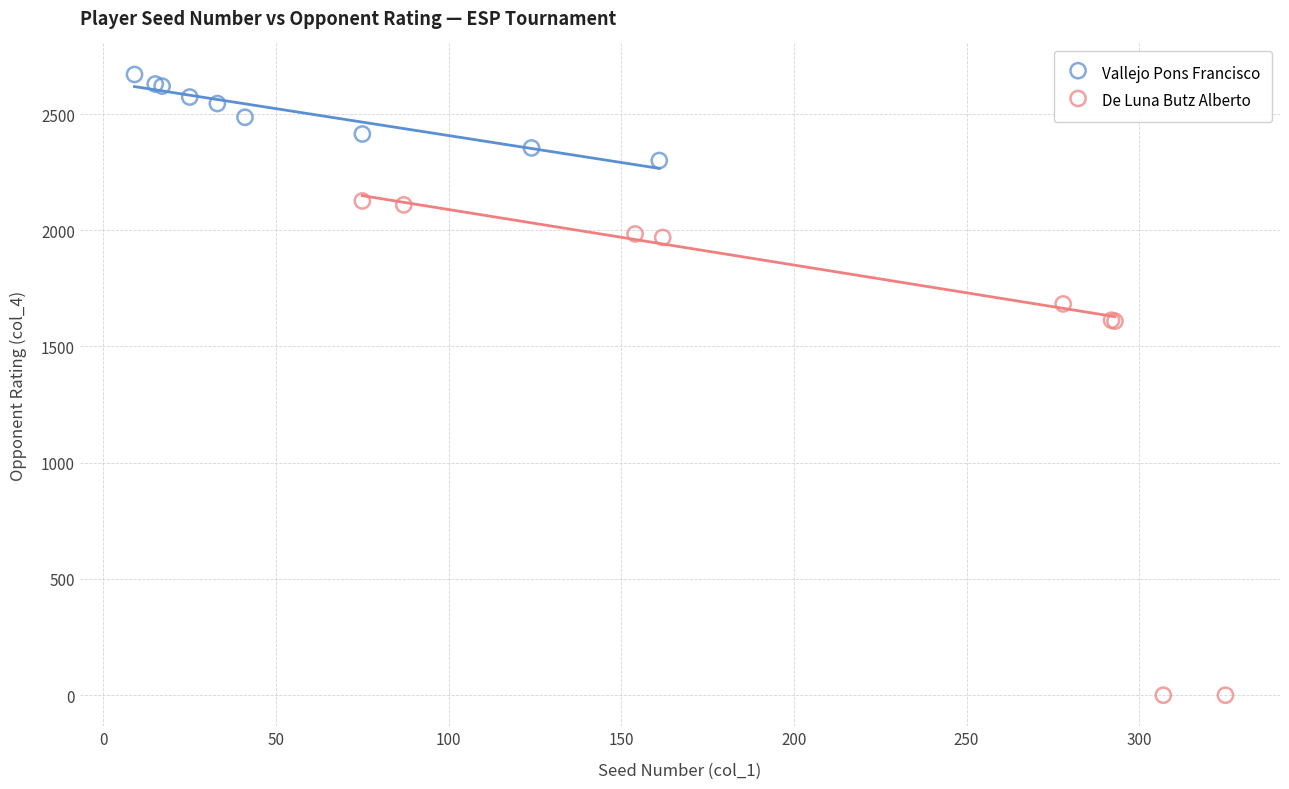

Which series contains the highest Y value?

Vallejo Pons Francisco